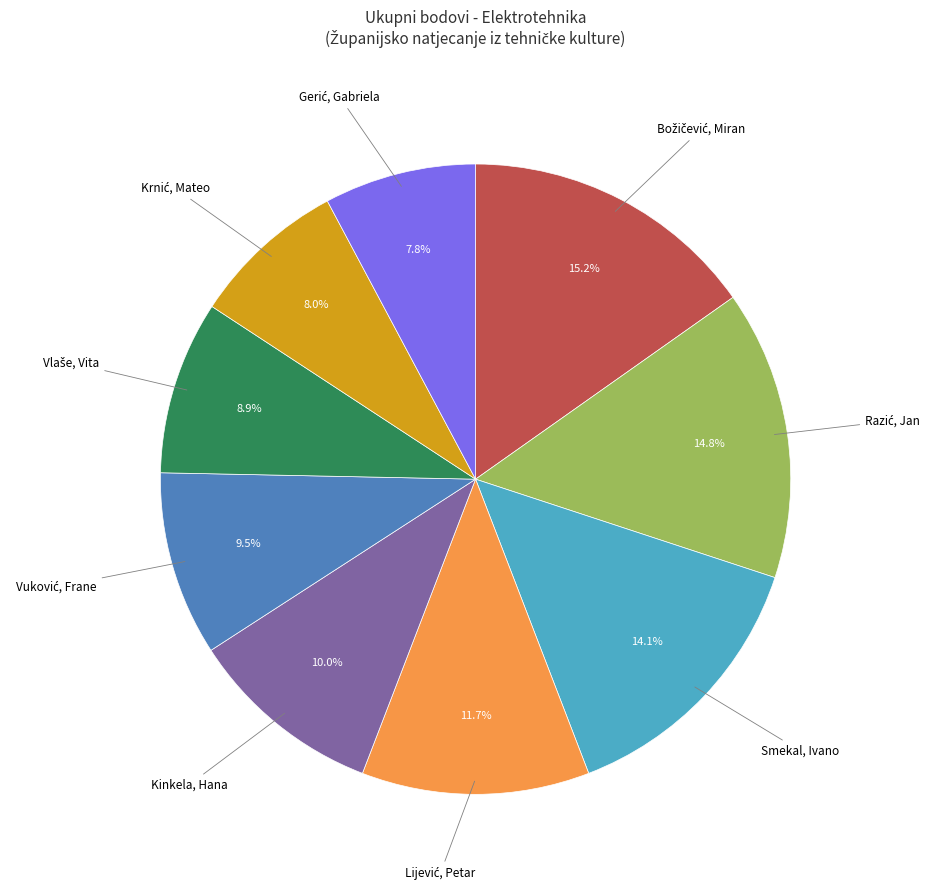

To the nearest percent, what is the difference between the largest and smallest slice percentages?

7%